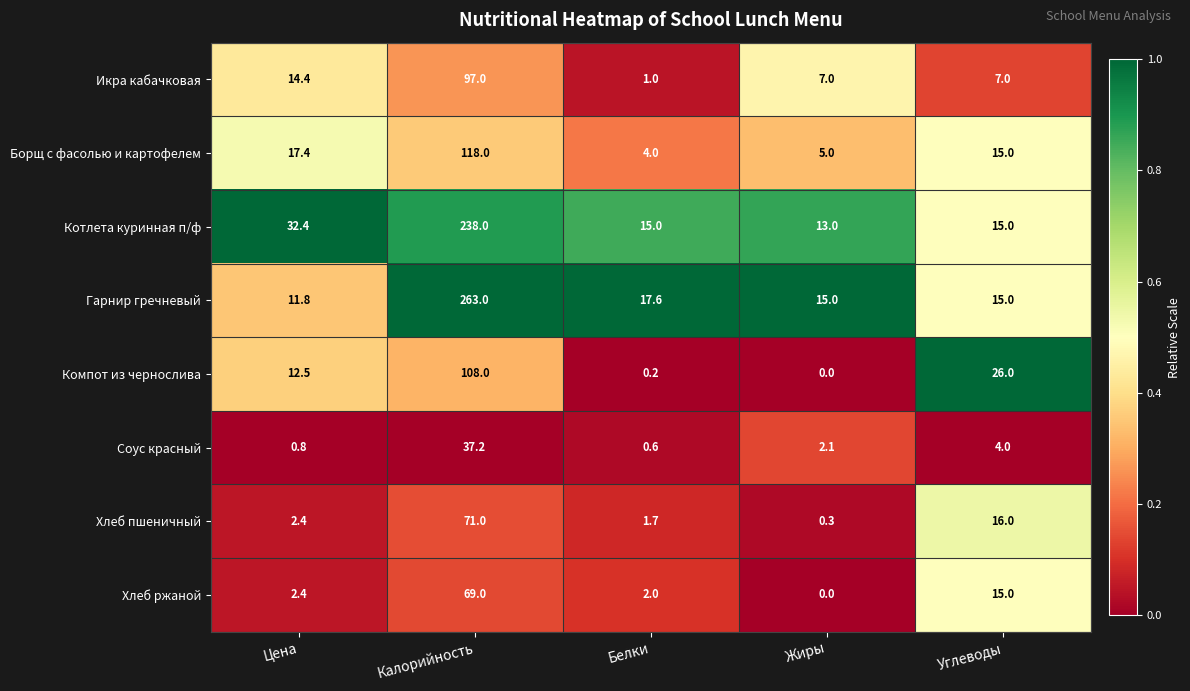

Count the number of data series in this chart.

8